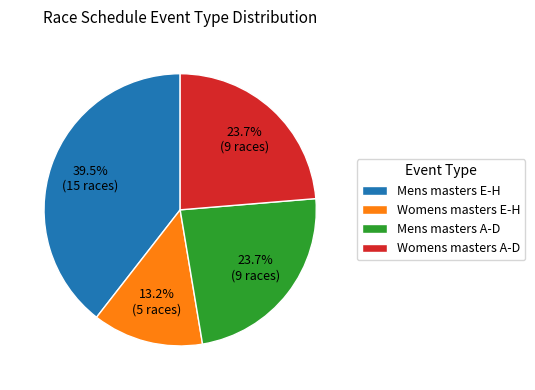

Does Mens masters E-H account for over 50% of the chart?

No